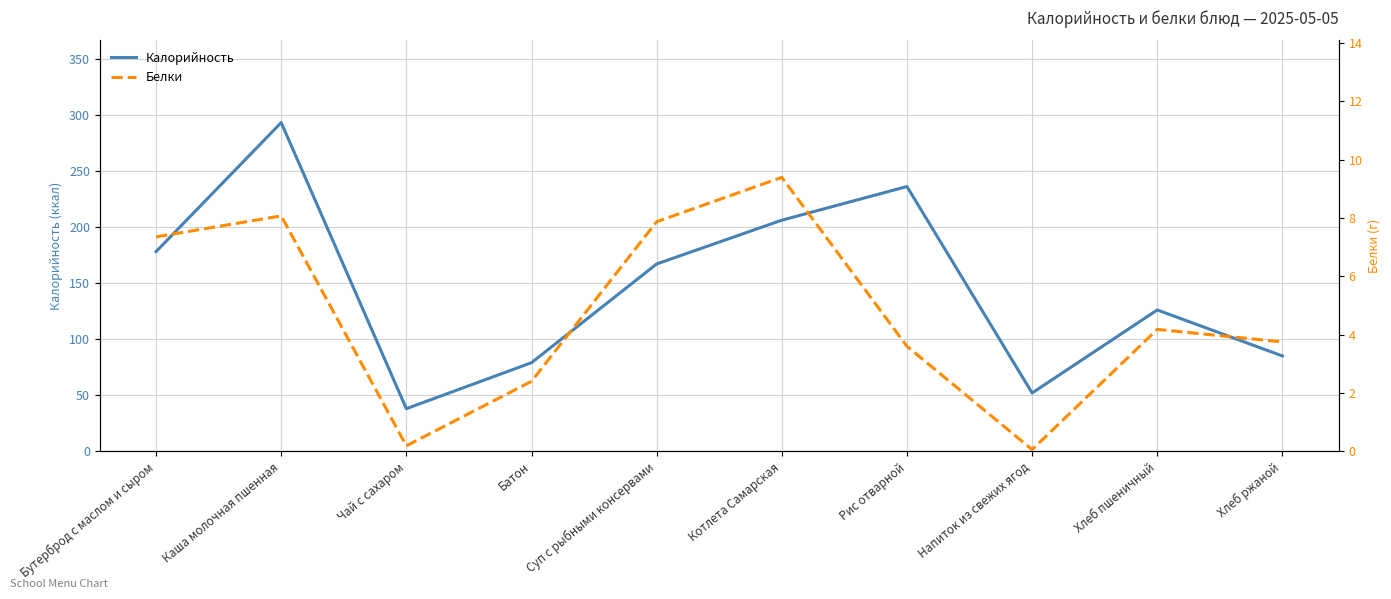

At how many categories does at least one series exceed 47?

9